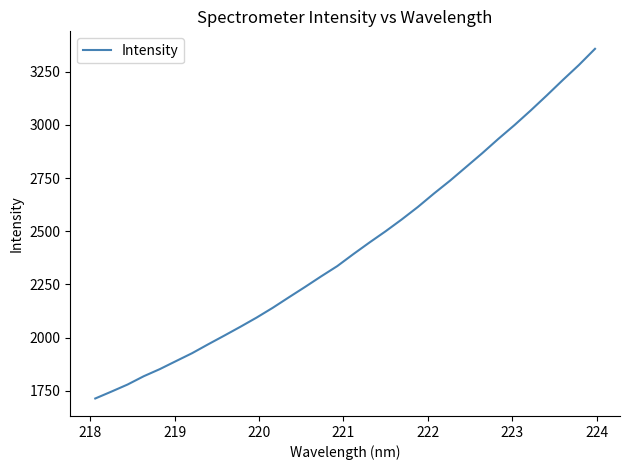

What is the smallest value displayed?

1713.8